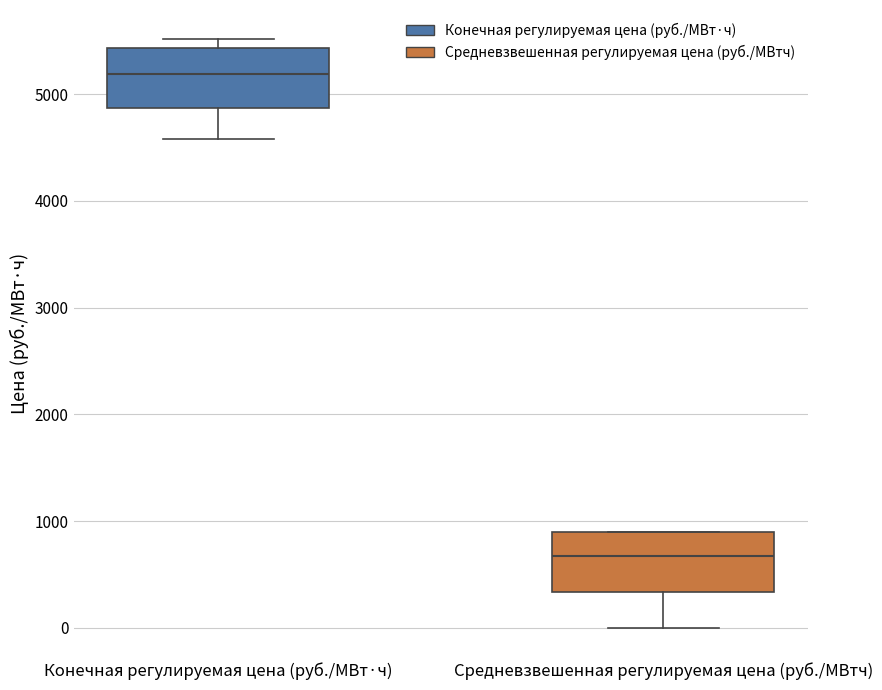

Reading left to right, read every box against the y-axis: the position of its median line, the range the box covers, and the ends of its whiskers. The values are not printed on the chart, so give them approximately, as read against the axis.

Конечная регулируемая цена (руб./МВт·ч): median 5200, box 4900 to 5400, whiskers 4600 to 5500
Средневзвешенная регулируемая цена (руб./МВтч): median 700, box 300 to 900, whiskers 0 to 900